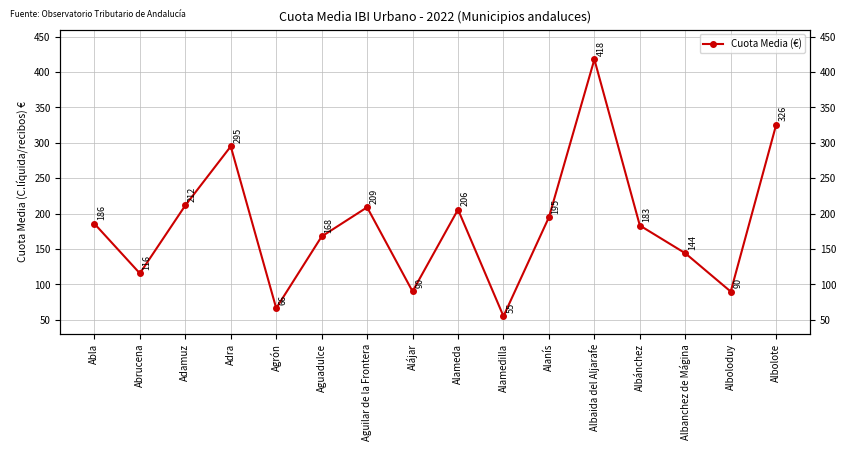

Rank the categories by value from highest to lowest.

Albaida del Aljarafe, Albolote, Adra, Adamuz, Aguilar de la Frontera, Alameda, Alanís, Abla, Albánchez, Aguadulce, Albanchez de Mágina, Abrucena, Alájar, Alboloduy, Agrón, Alamedilla